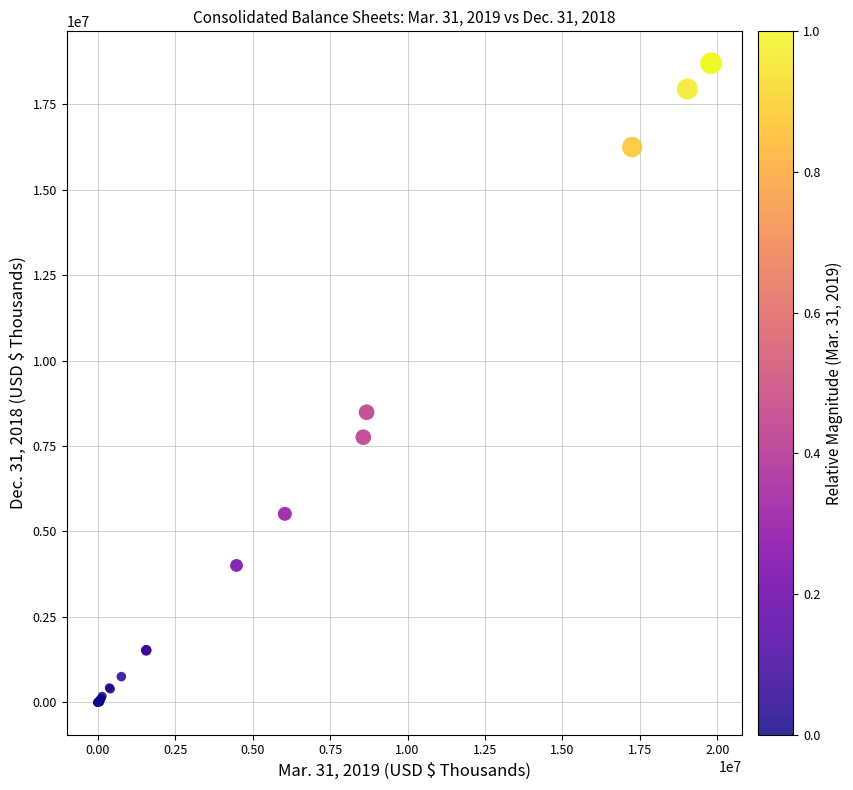

What Y value in the scatter plot is closest to 9343655?

8486647